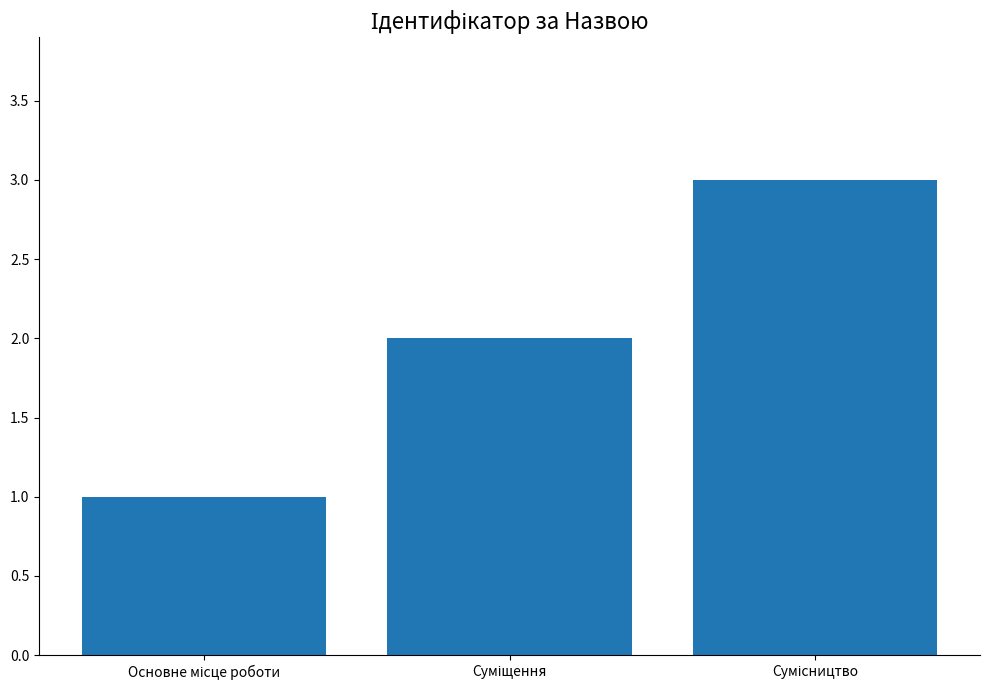

What is the greatest value displayed?

3